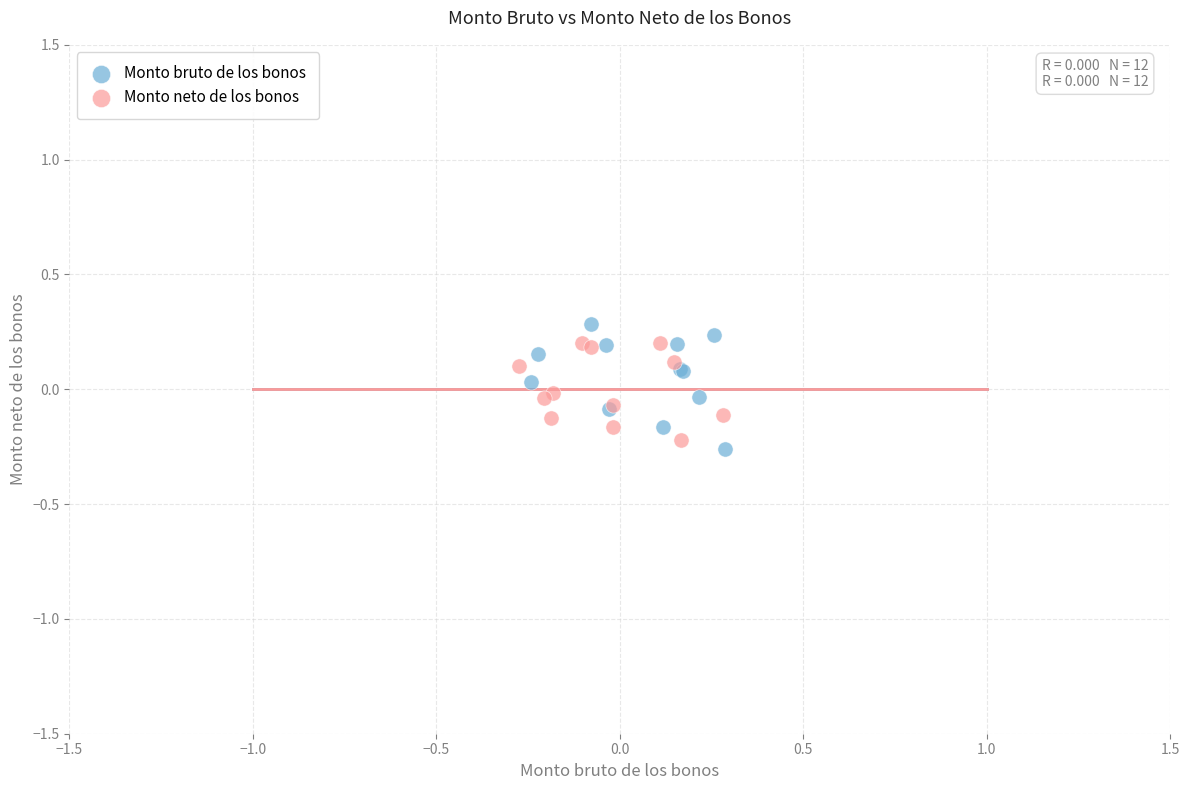

Which series has the widest spread of Y values?

Monto bruto de los bonos